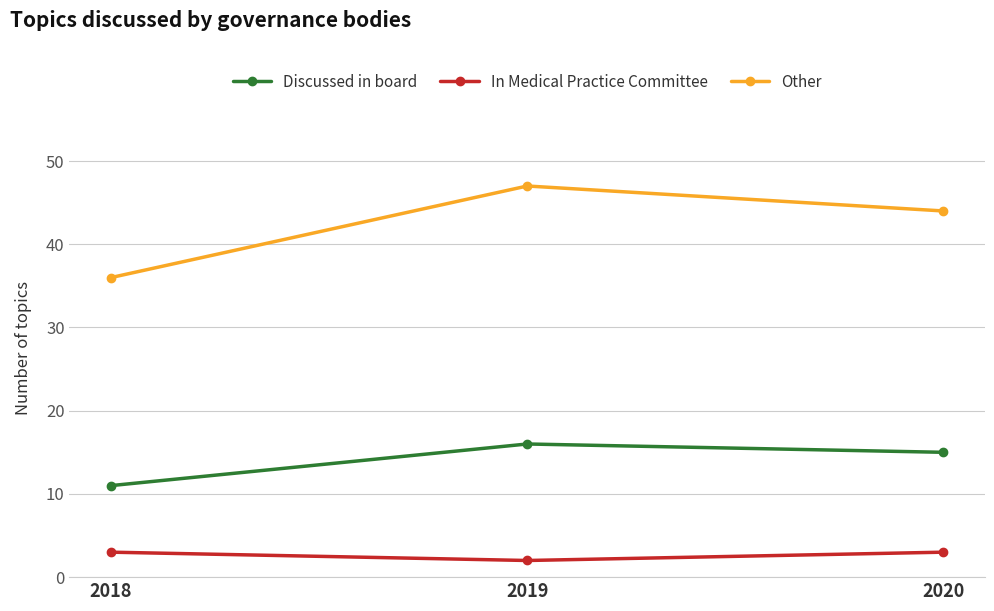

Rank the categories by Other value from highest to lowest.

2019, 2020, 2018